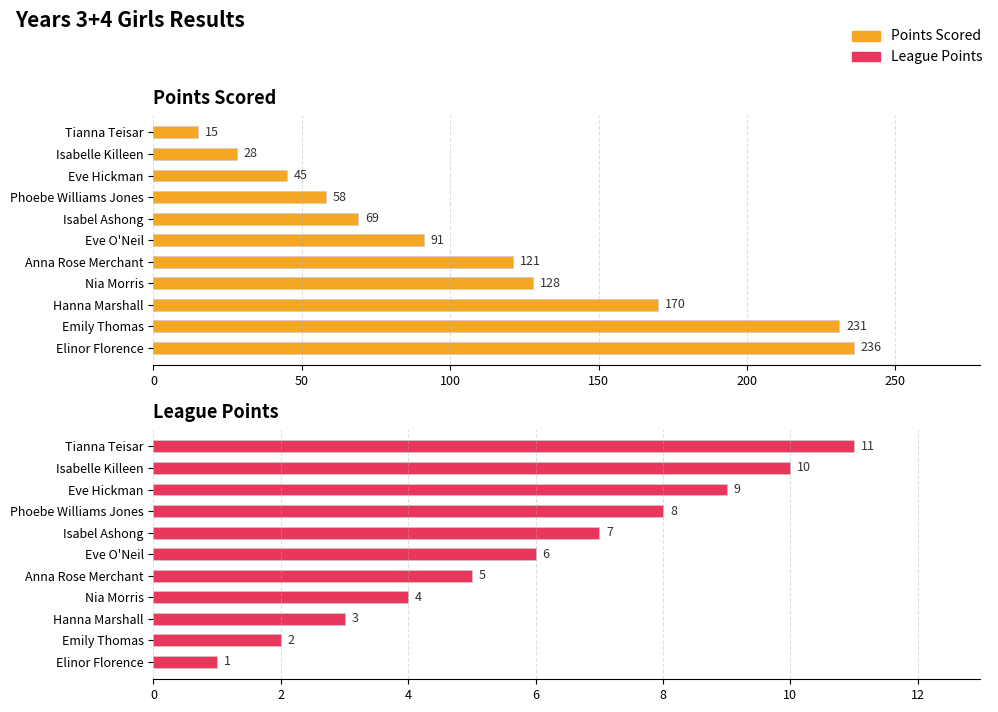

What is the difference between the maximum and minimum values in the League Points series?

10